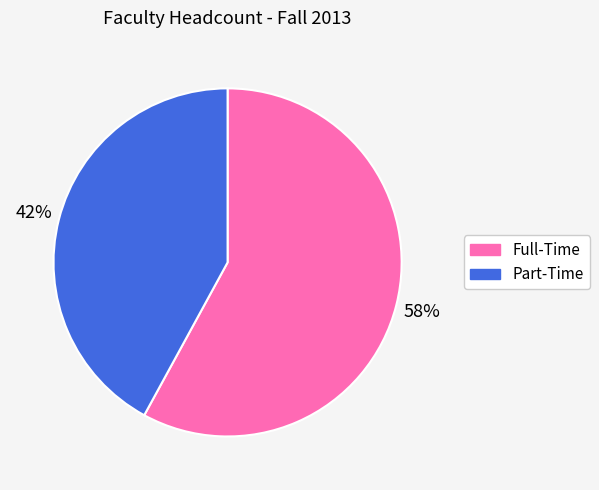

Is the sum of Part-Time and Full-Time greater than half?

Yes